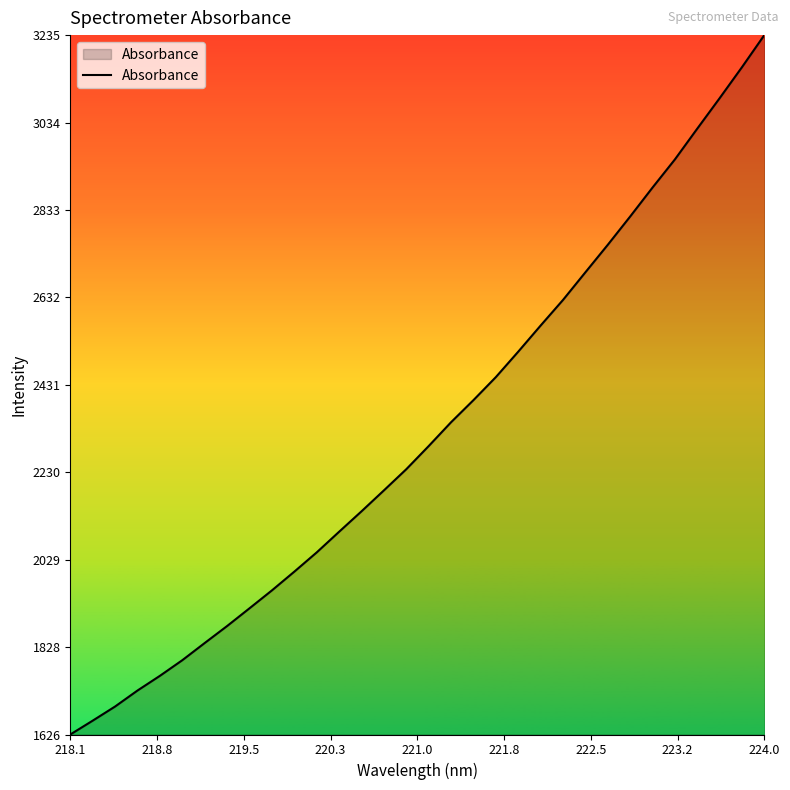

What is the minimum value shown in the chart?

1627.0